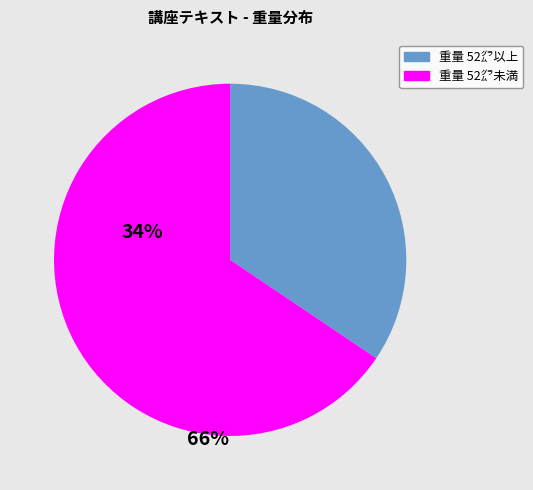

Is there any slice that represents more than half of the pie?

Yes